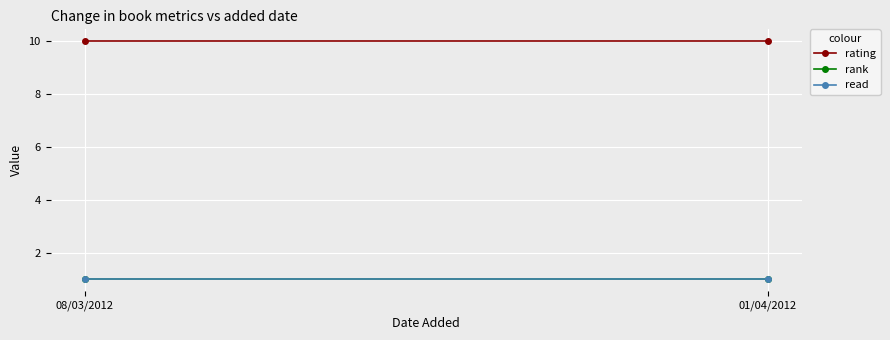

Read the rating value at 01/04/2012.

10